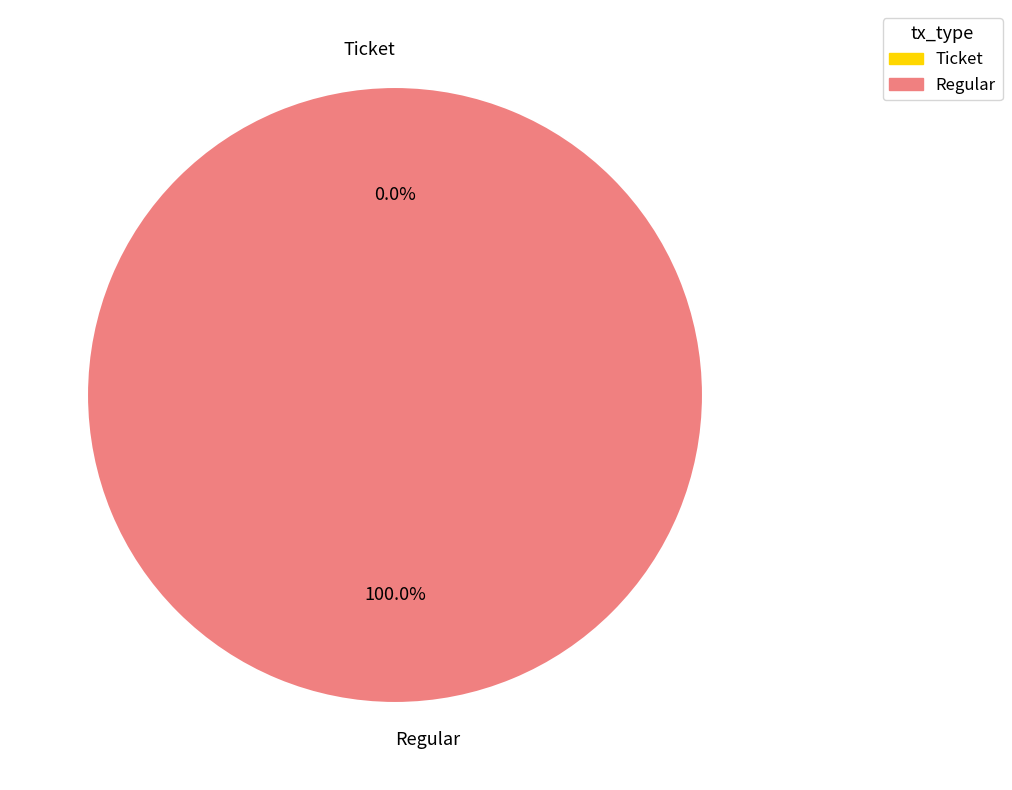

The Regular slice represents 91% of the pie. True or false?

False